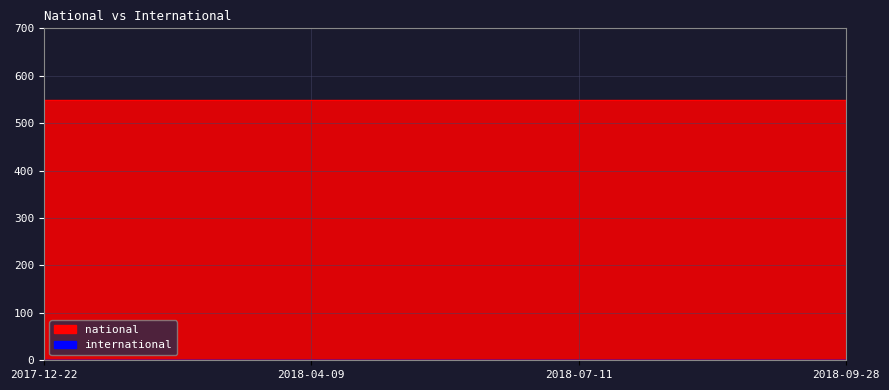

How many series are shown in this chart?

2